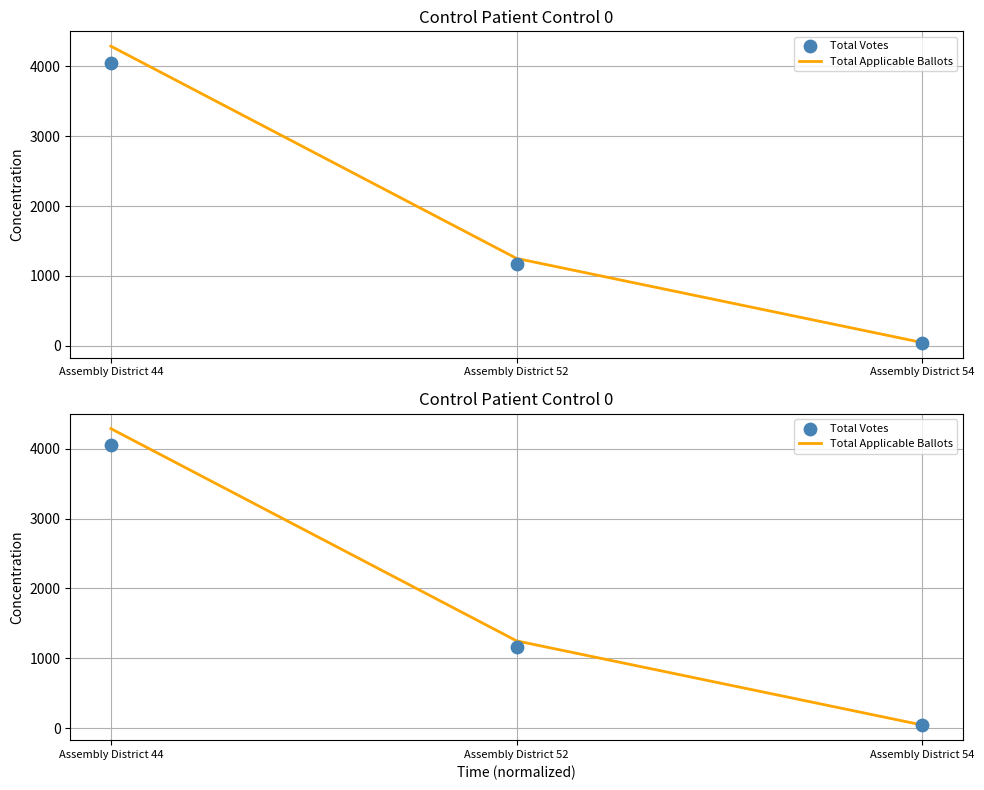

Which series has the largest total across all categories?

Total Applicable Ballots